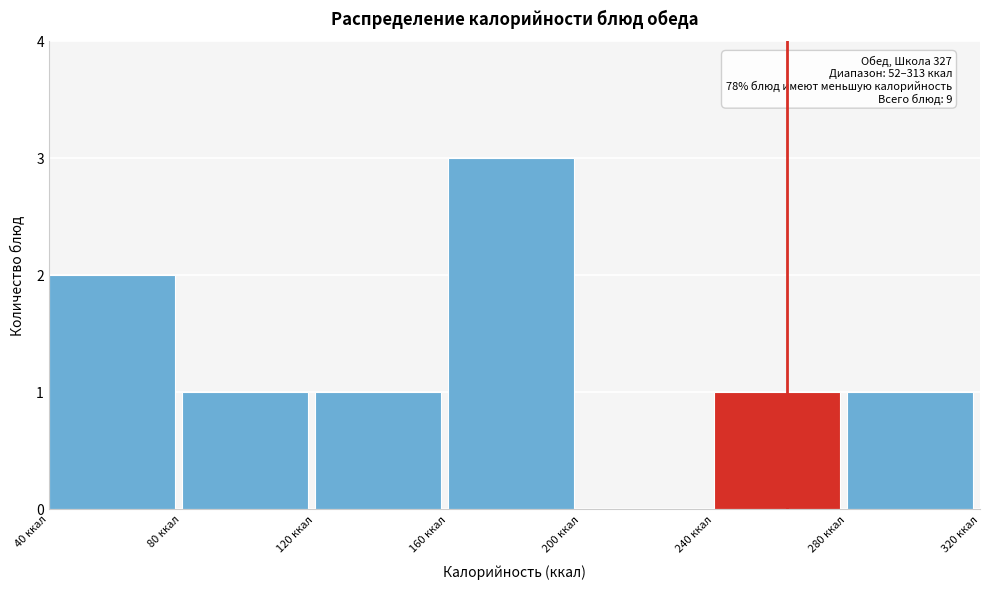

Which range on the x-axis has the tallest bar?

160 to 200